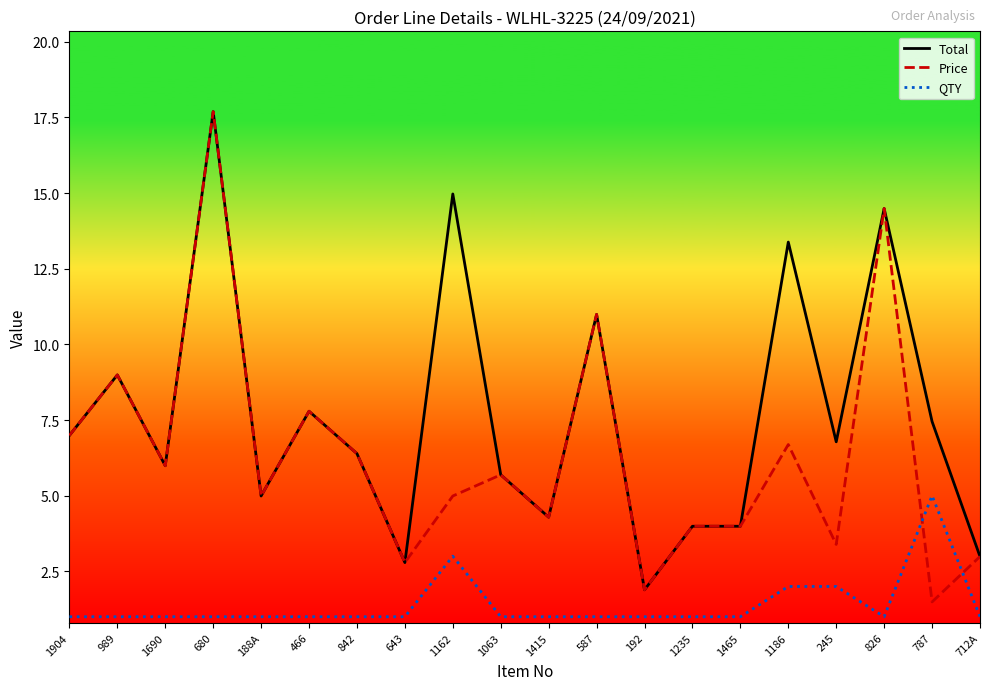

True or false: Price and QTY intersect in this chart.

True